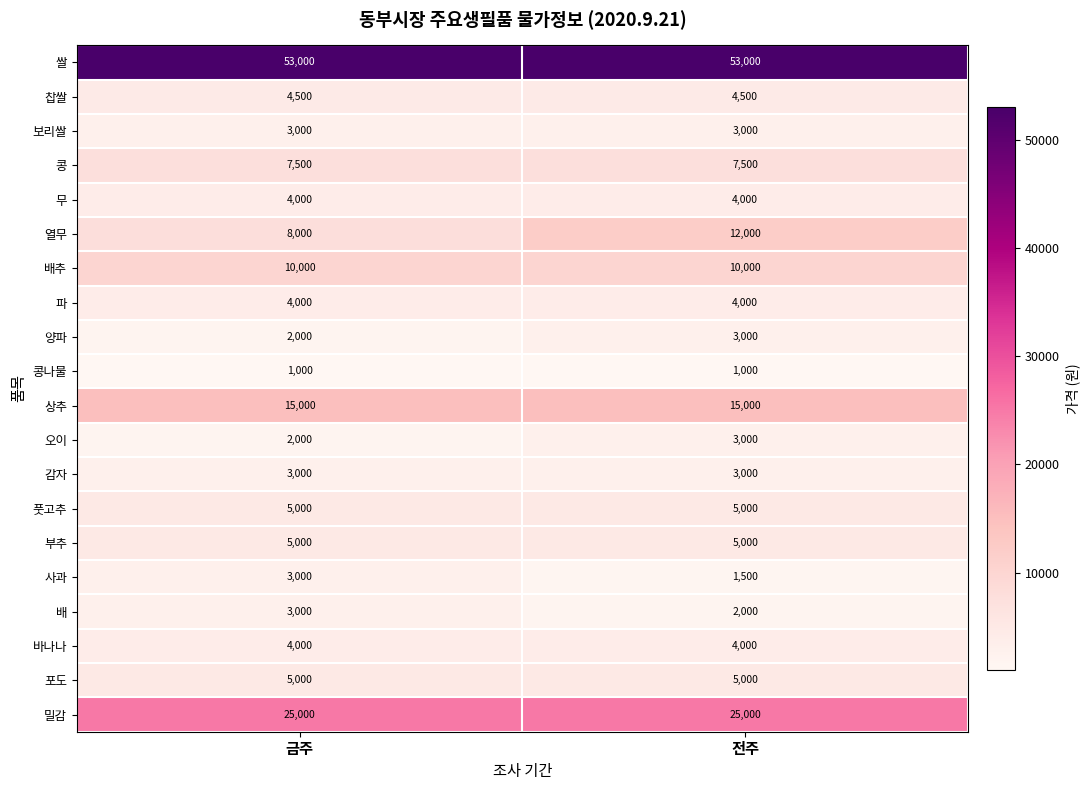

The 열무 series shows 8000 at 금주. True or false?

True